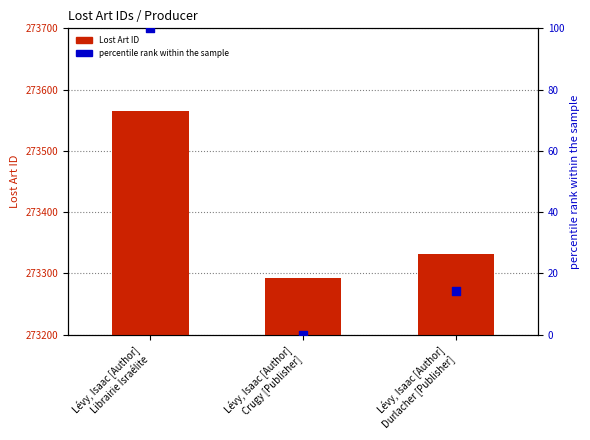

At which category is the sum across all series the highest?

Lévy, Isaac [Author]
Librairie Israélite